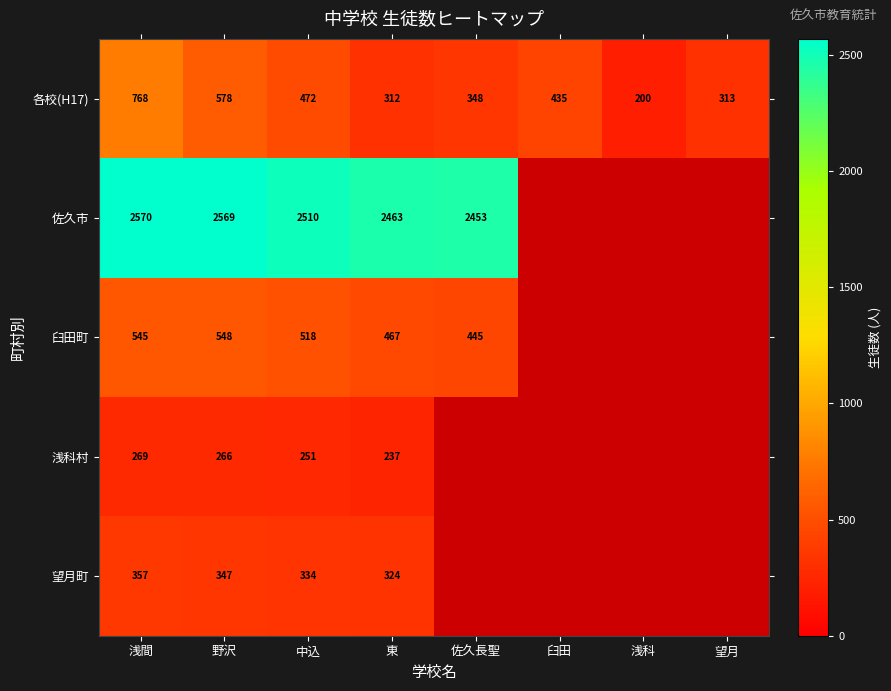

Rank the categories by 各校(H17) value from lowest to highest.

浅科, 東, 望月, 佐久長聖, 臼田, 中込, 野沢, 浅間